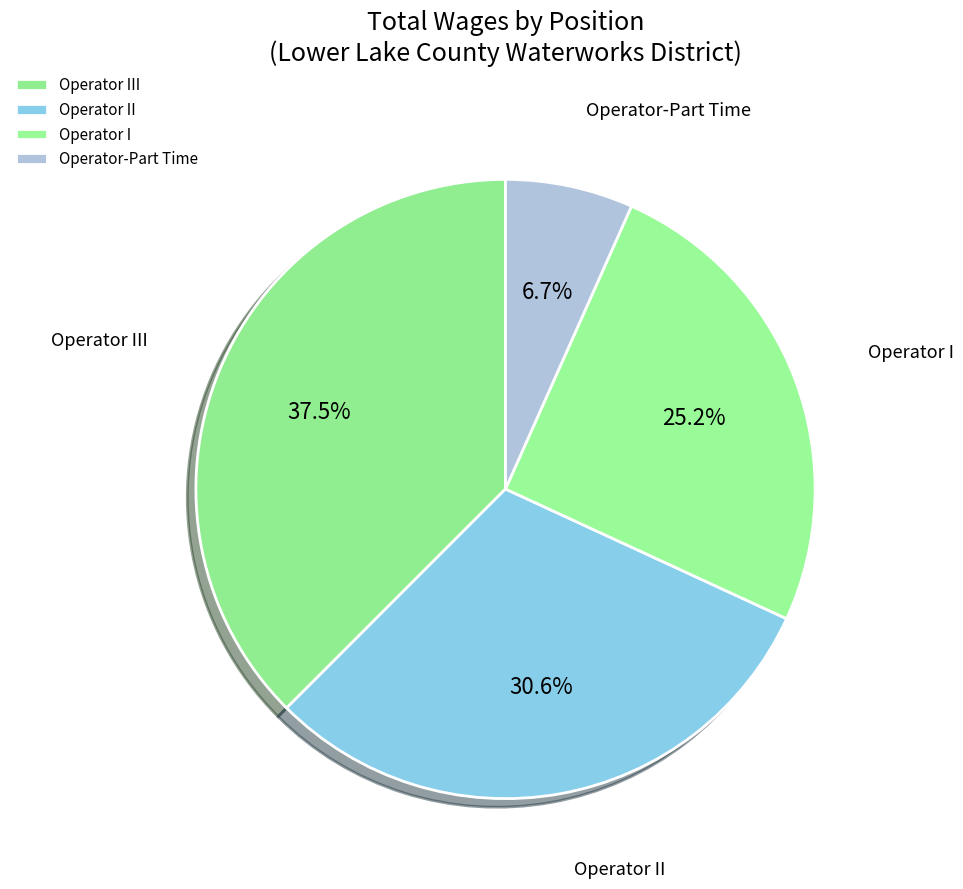

How much of the chart is everything except Operator I?

74.8%